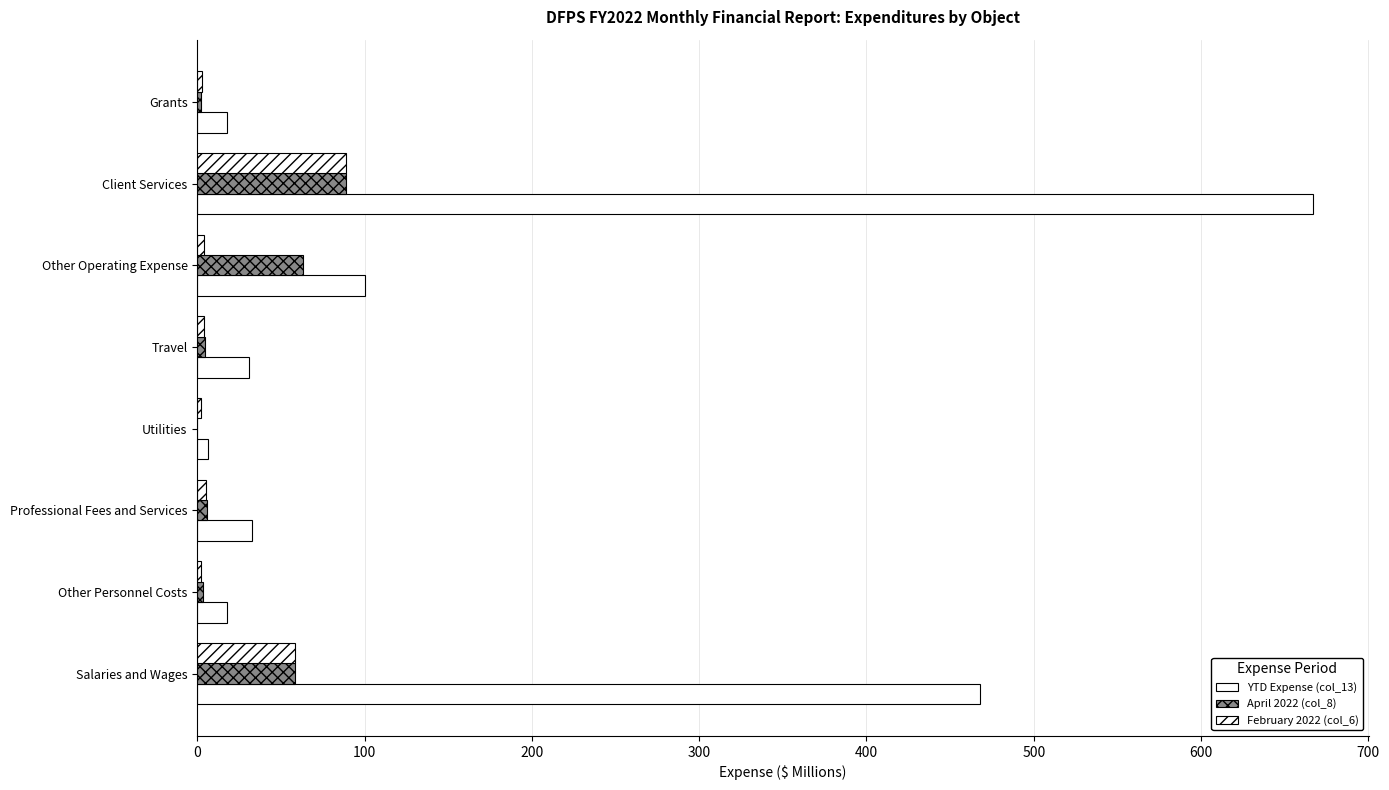

Reading left to right, transcribe all the data shown in this chart.

YTD Expense (col_13): 468.0	17.6	33.0	6.5	30.7	100.2	667.0	17.8
April 2022 (col_8): 58.6	3.4	5.8	0.0	4.9	63.3	88.8	2.2
February 2022 (col_6): 58.7	2.5	5.5	2.4	3.8	4.1	88.8	2.8